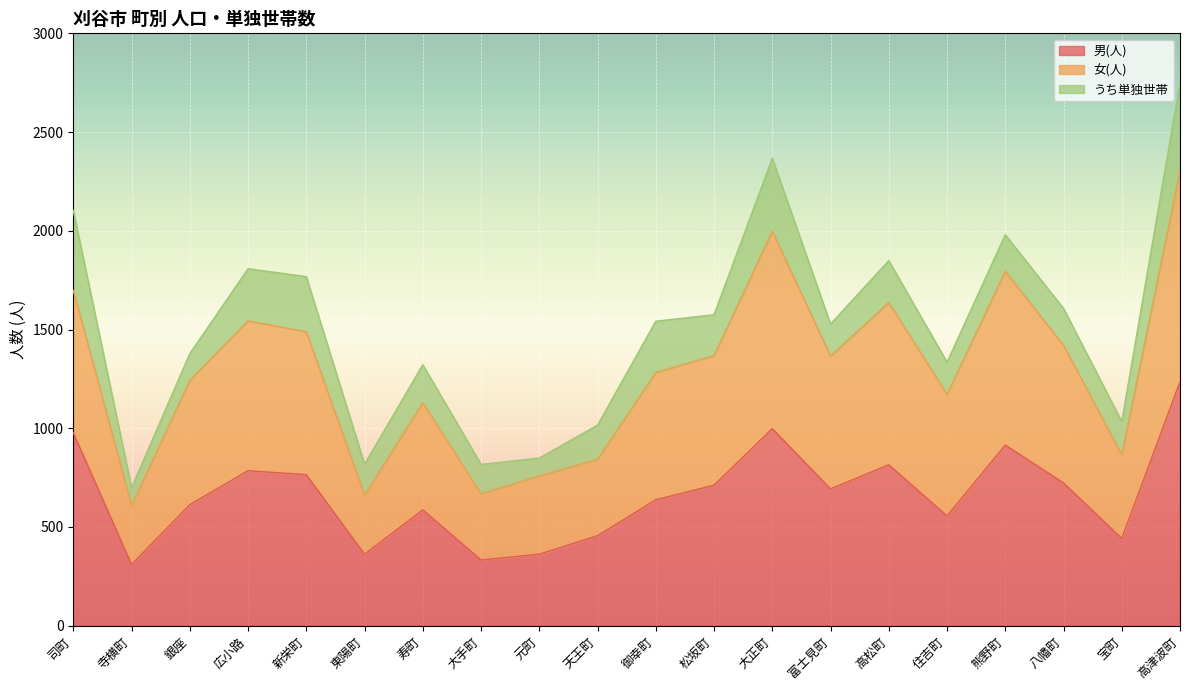

True or false: 男(人) has a value of 333 at 大手町.

True